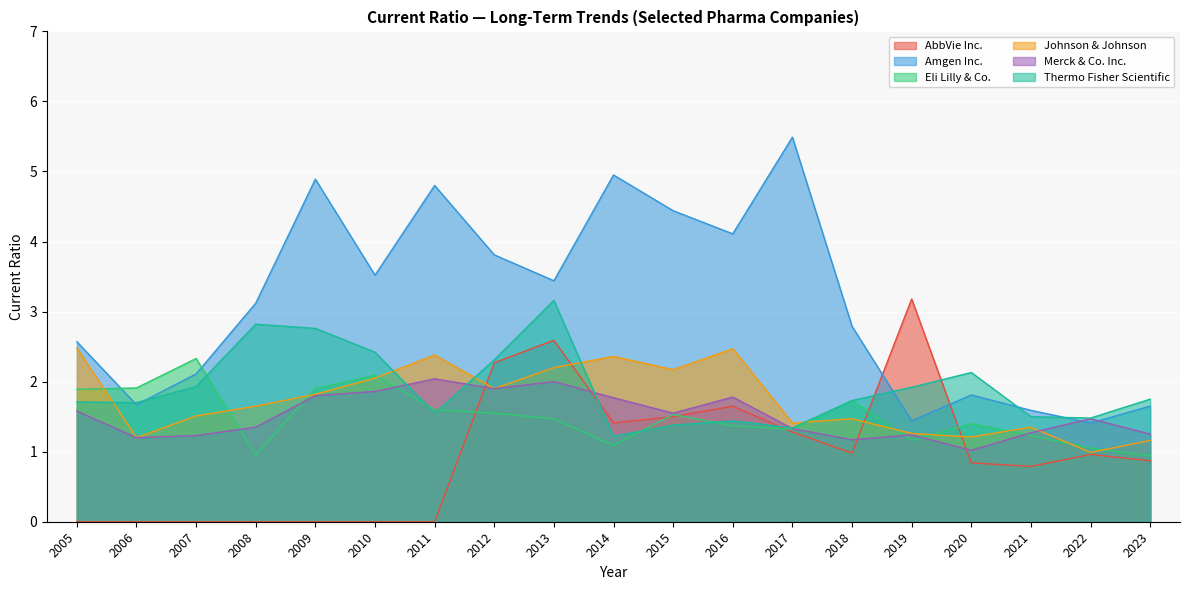

Which series has the largest range (max minus min)?

Amgen Inc.